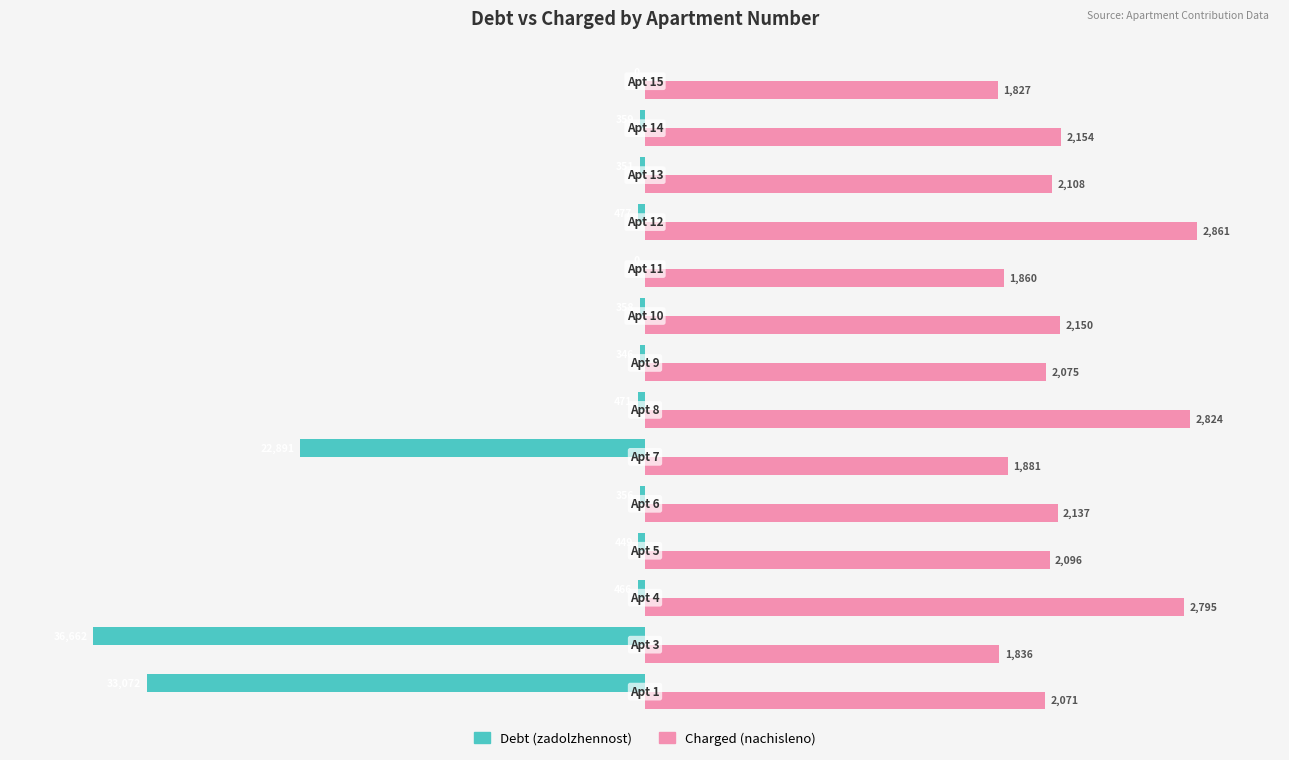

How many series are shown in this chart?

2